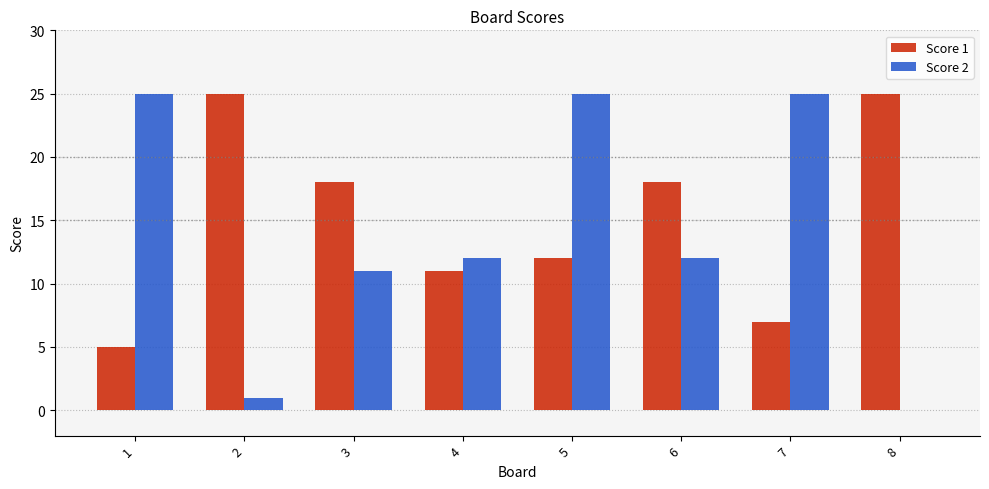

What is the maximum value shown in the chart?

25